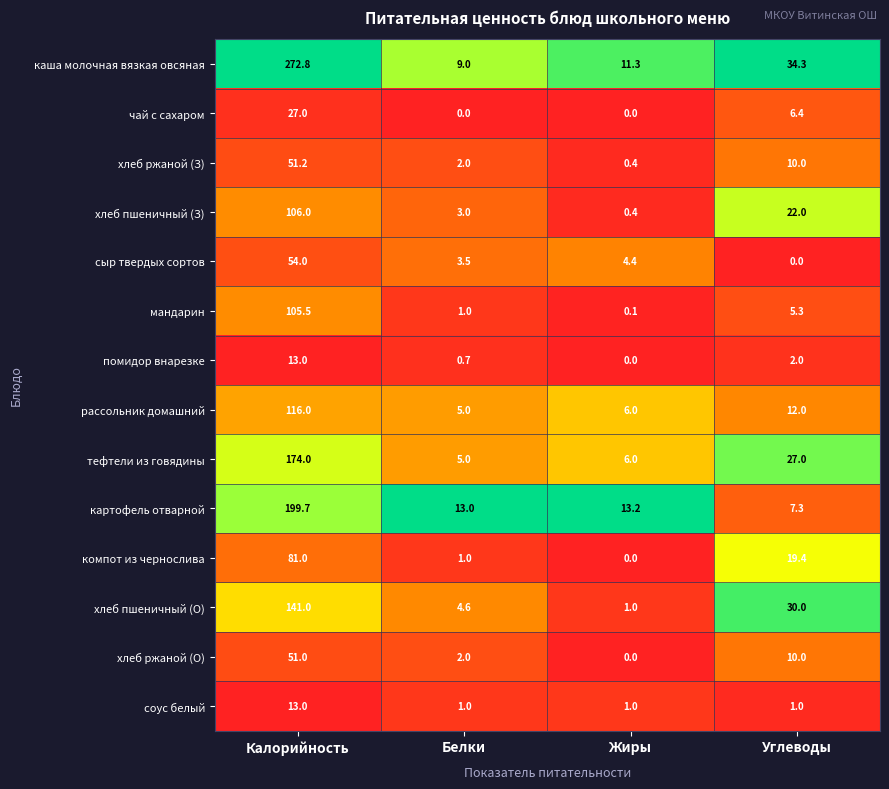

What is the difference between the highest and lowest values at Калорийность?

259.8